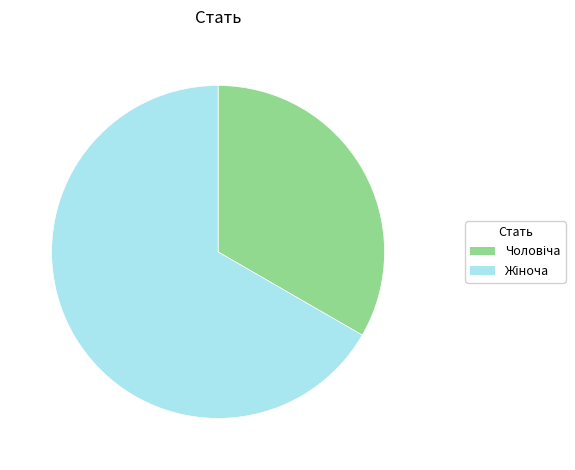

Is there a majority slice in this chart?

Yes